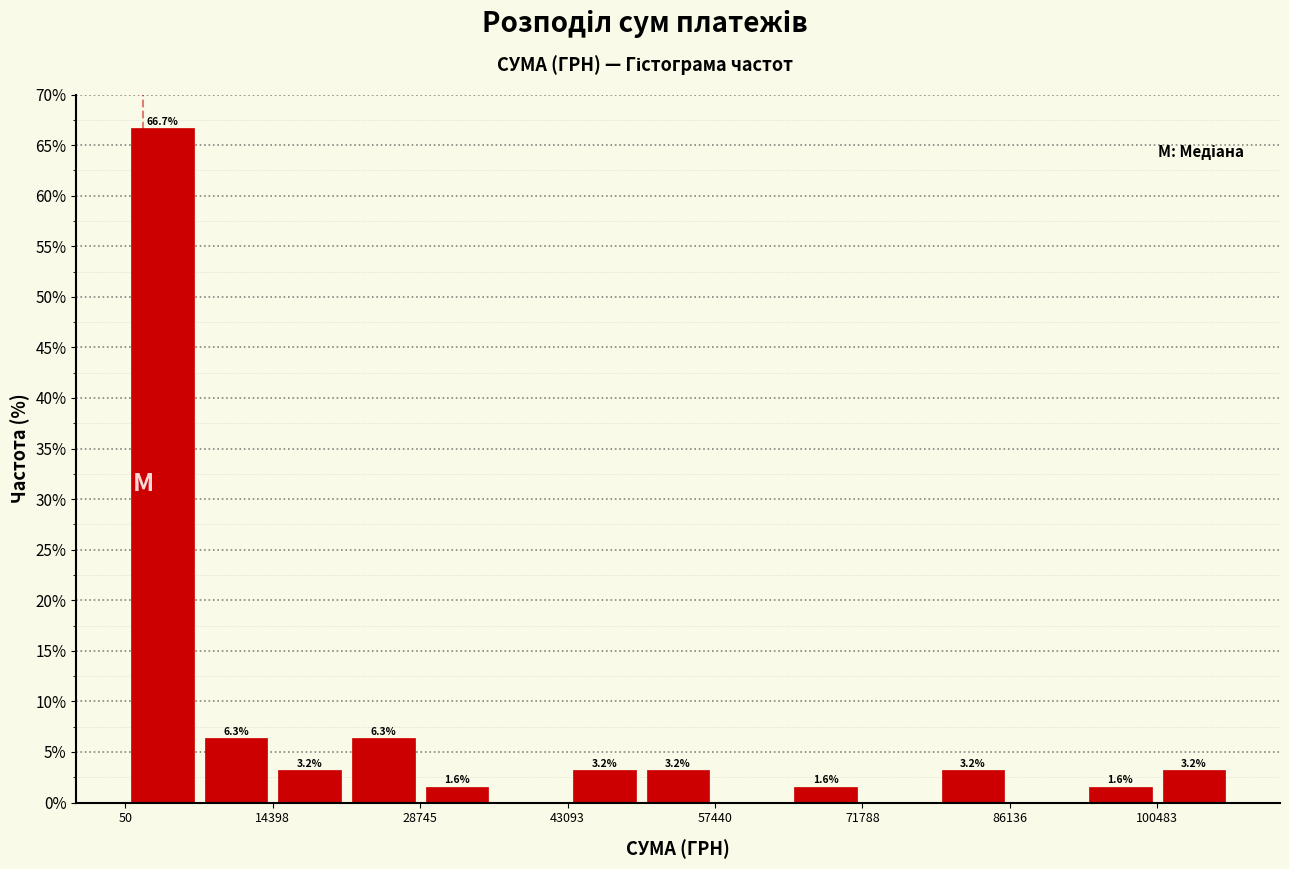

Read against the x-axis, roughly where is the centre of the tallest bar?

4000